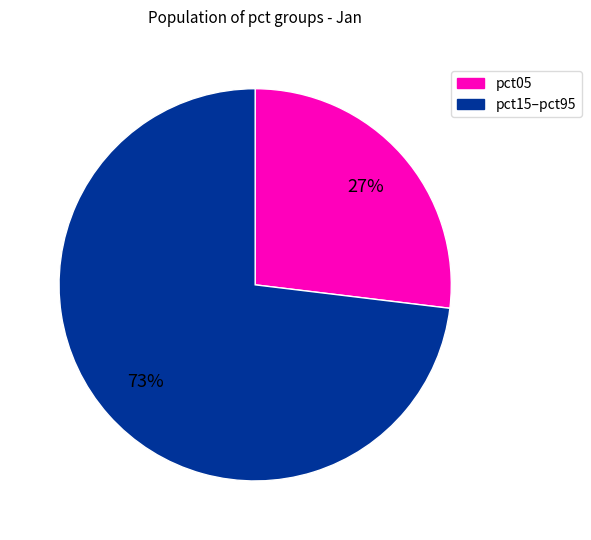

Count the number of slices in the pie.

2